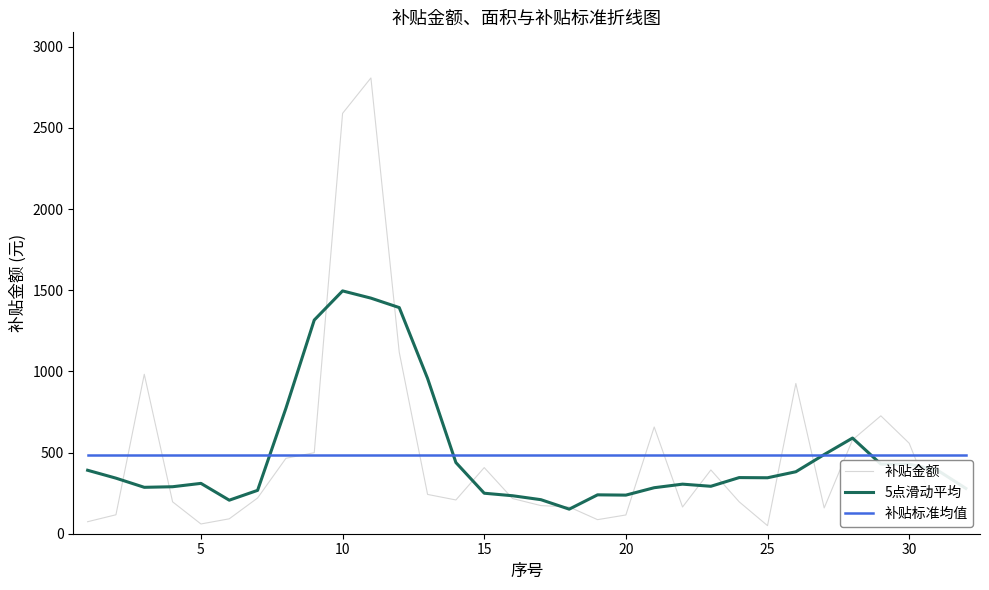

List the series in order of their peak value, lowest first.

补贴标准均值, 5点滑动平均, 补贴金额